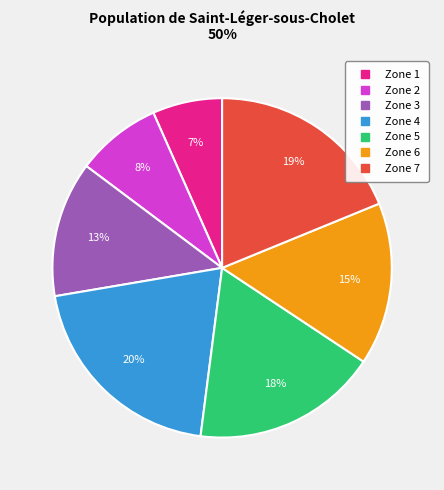

To the nearest percent, what portion does Zone 1 represent?

7%